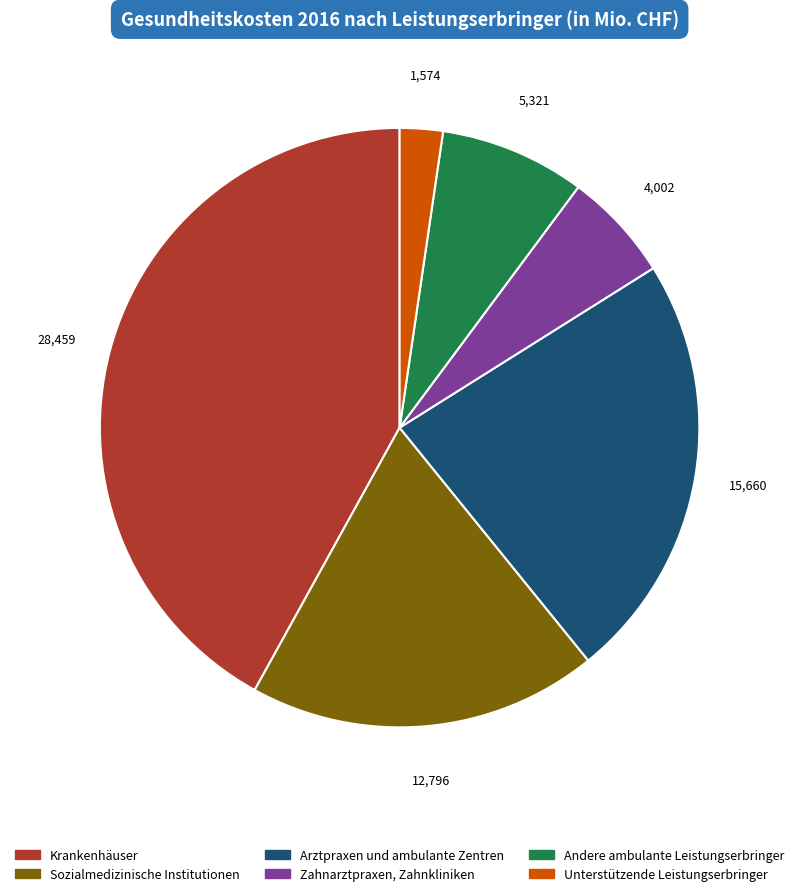

The Arztpraxen und ambulante Zentren slice represents 23% of the pie. True or false?

True